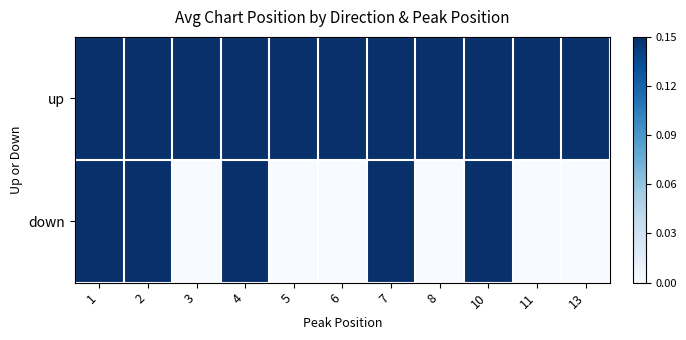

List the series in order of their peak value, lowest first.

down, up